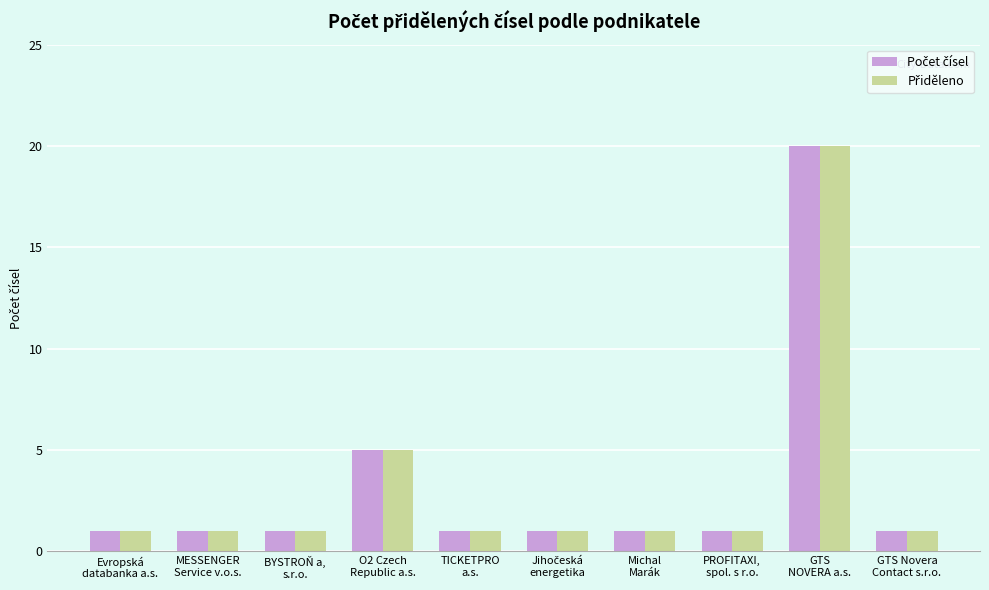

What is the greatest value displayed?

20